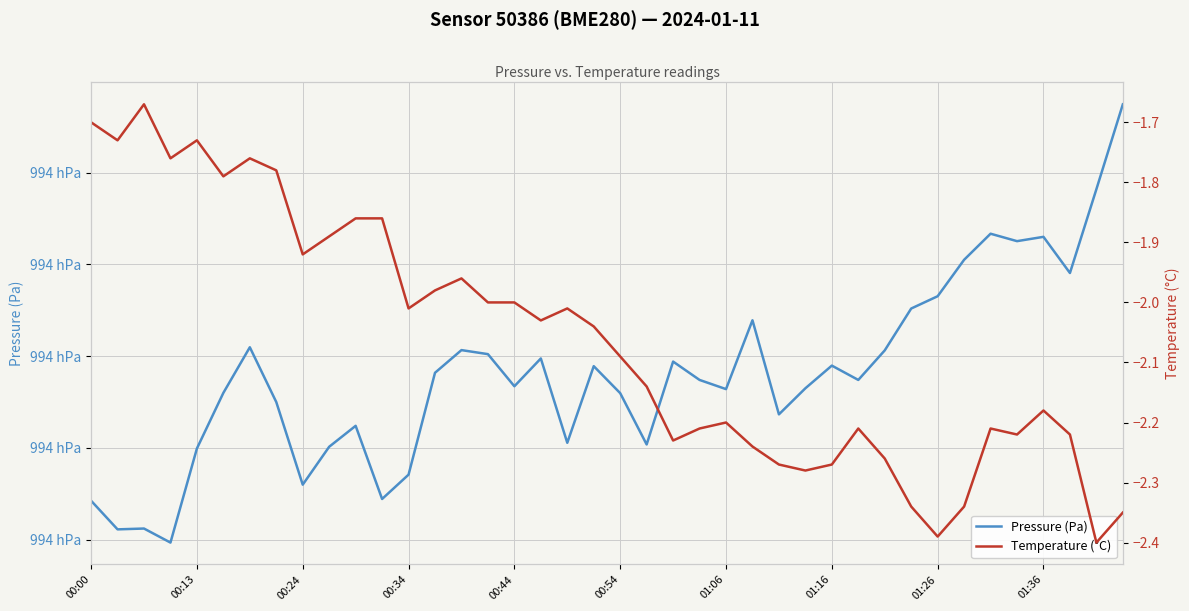

True or false: Temperature (°C) has a value of -3.9 at 23.

False